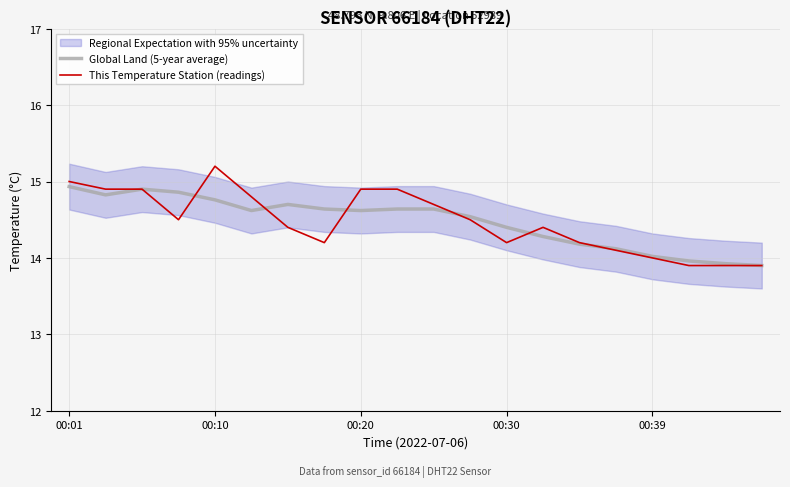

How many data points in This Temperature Station (readings) are less than 14?

3